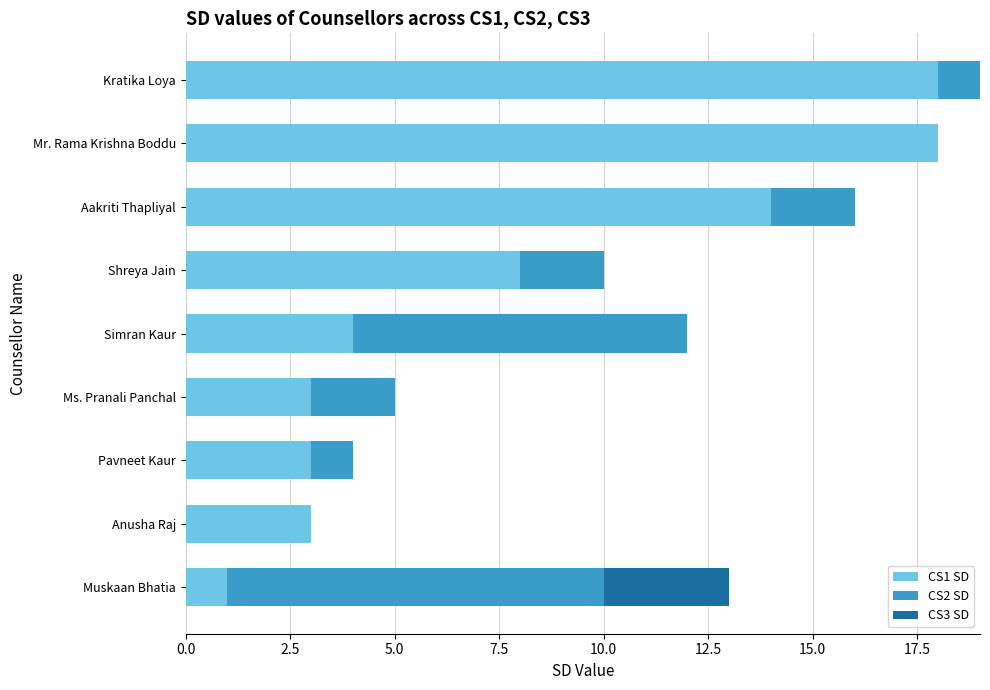

What is the total value across all series at Shreya Jain?

10